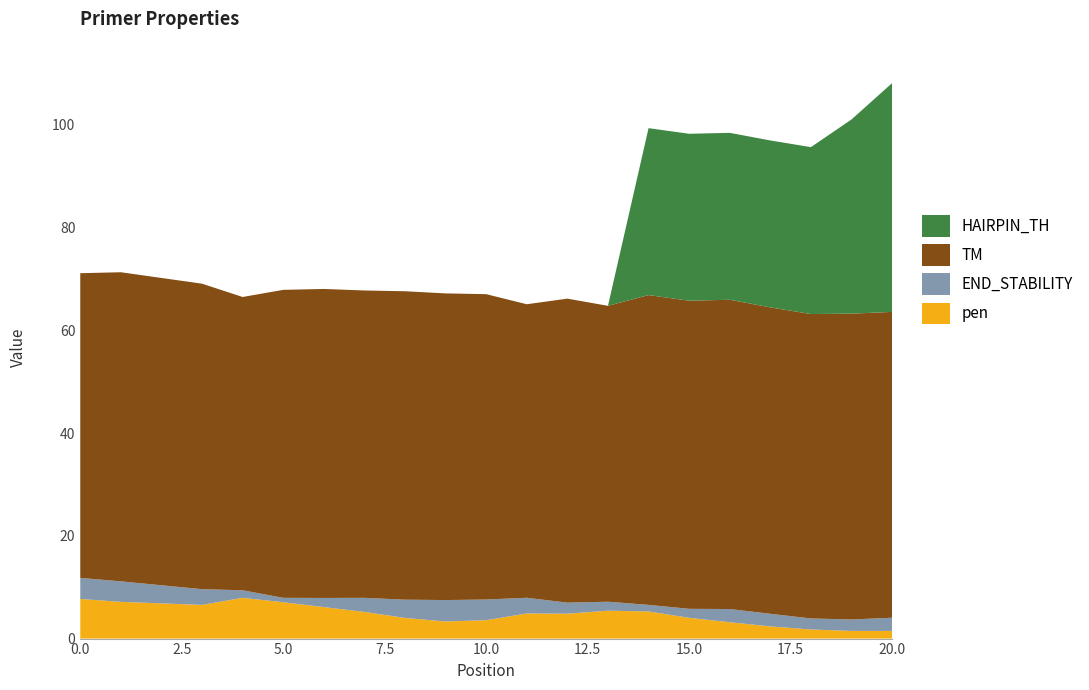

Reading left to right, list all the values displayed in this chart.

pen: 0=7.7	1=7.1	3=6.6	4=7.9	5=7.1	6=6.1	7=5.2	8=4.0	9=3.3	10=3.6	11=4.9	12=4.8	13=5.4	14=5.3	15=4.0	16=3.2	17=2.4	18=1.8	19=1.5	20=1.5
PRIMER_RIGHT_0_TM: 0=59.3	1=60.1	3=59.4	4=57.1	5=59.9	6=60.1	7=59.8	8=60.0	9=59.7	10=59.4	11=57.1	12=59.2	13=57.6	14=60.3	15=60.0	16=60.2	17=59.6	18=59.2	19=59.5	20=59.5
PRIMER_RIGHT_0_END_STABILITY: 0=4.1	1=4.0	3=3.1	4=1.5	5=0.9	6=1.8	7=2.7	8=3.5	9=4.2	10=4.0	11=3.1	12=2.1	13=1.8	14=1.3	15=1.8	16=2.6	17=2.5	18=2.1	19=2.2	20=2.6
PRIMER_RIGHT_0_HAIRPIN_TH: 0=0.0	1=0.0	3=0.0	4=0.0	5=0.0	6=0.0	7=0.0	8=0.0	9=0.0	10=0.0	11=0.0	12=0.0	13=0.0	14=32.5	15=32.5	16=32.5	17=32.5	18=32.5	19=37.8	20=44.5